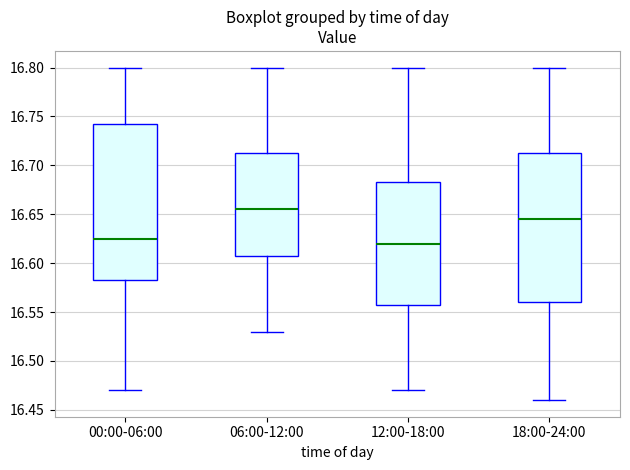

Which box is the tallest, from its lower edge to its upper edge?

00:00-06:00